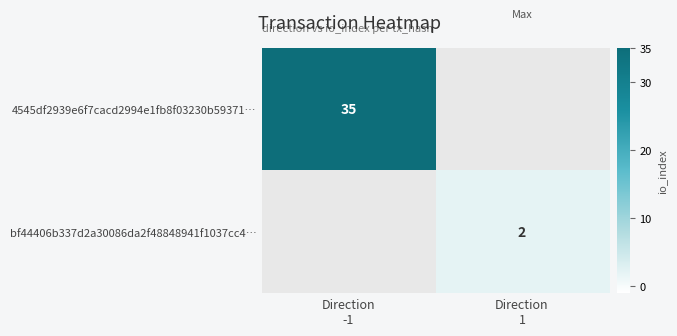

Which series has the largest range (max minus min)?

4545df2939e6f7cacd2994e1fb8f03230b59371…